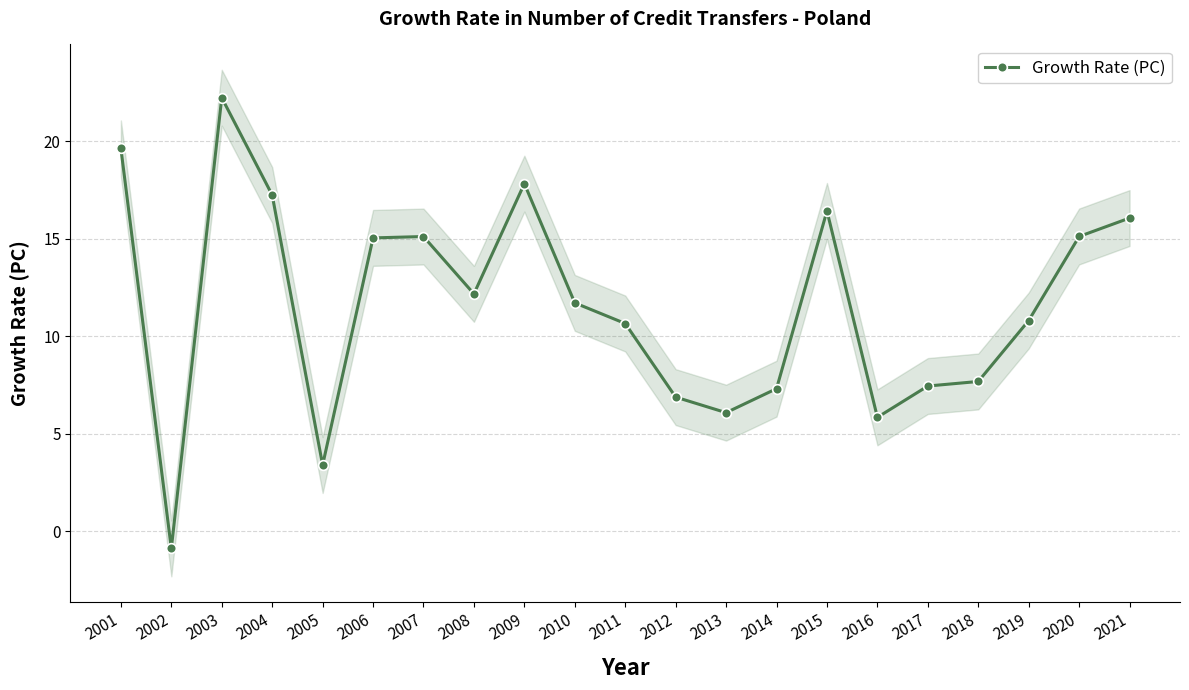

List the labels in order of value, largest first.

2003, 2001, 2009, 2004, 2015, 2021, 2020, 2007, 2006, 2008, 2010, 2019, 2011, 2018, 2017, 2014, 2012, 2013, 2016, 2005, 2002